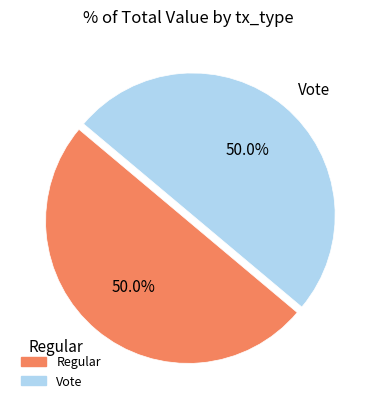

What portion of the pie excludes Vote?

50.0%